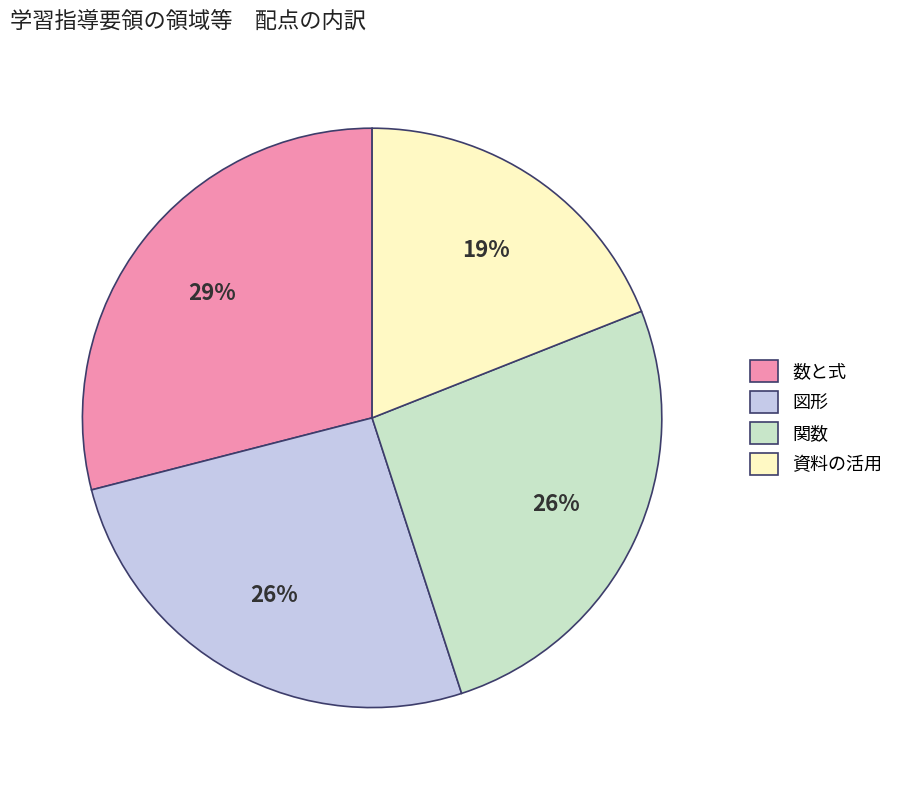

What percentage is the 図形 slice, to the nearest percent?

26%